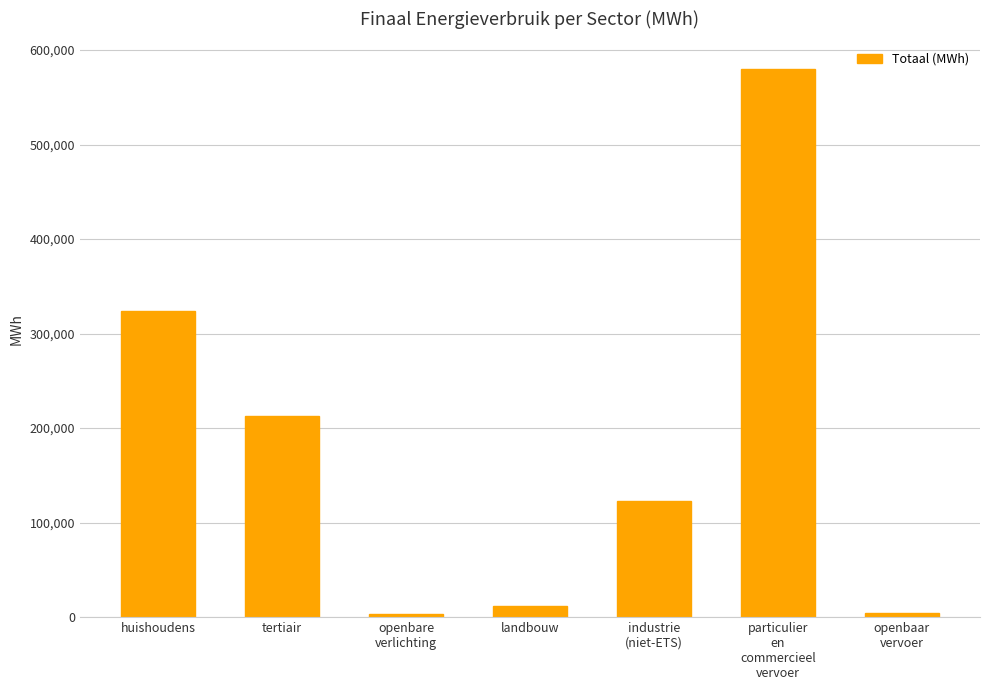

True or false: the data shows 11924.1 at landbouw.

True